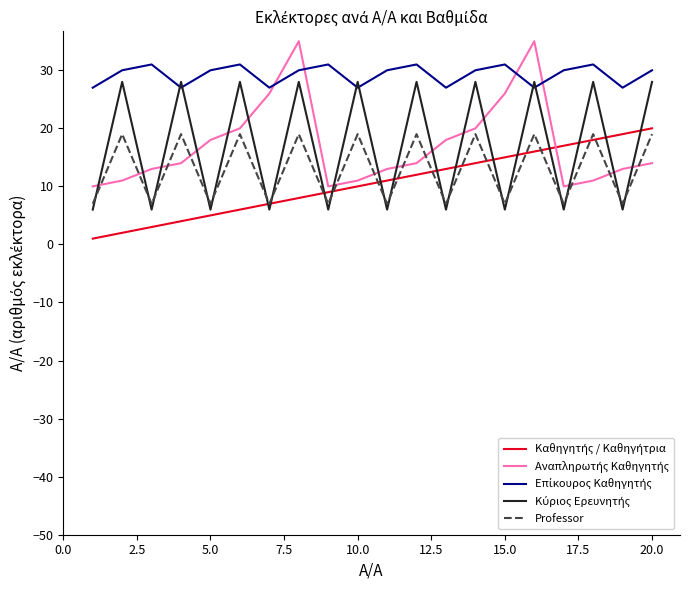

What is the maximum value shown in the chart?

35